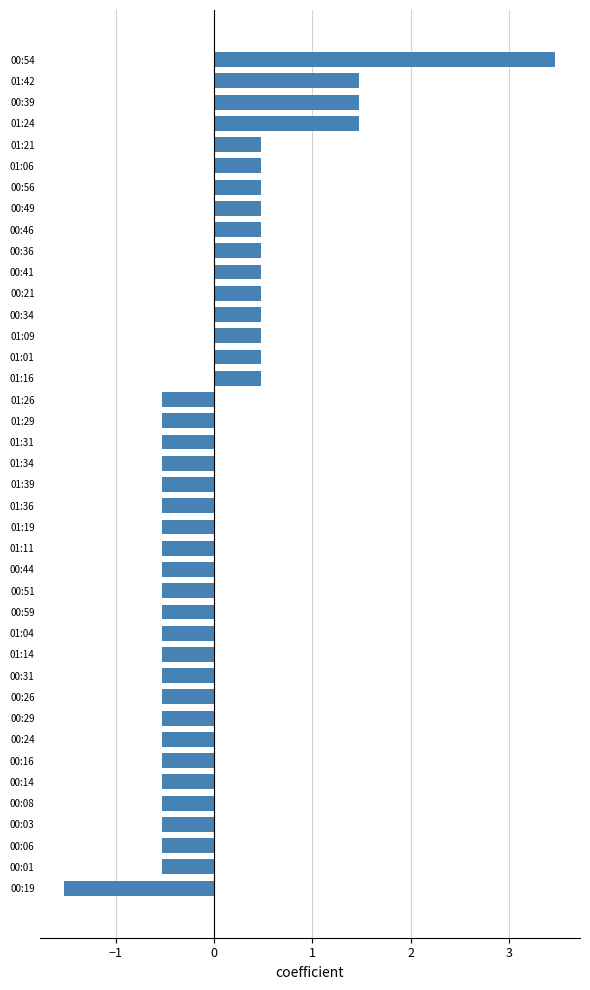

Does the chart contain any negative values?

Yes